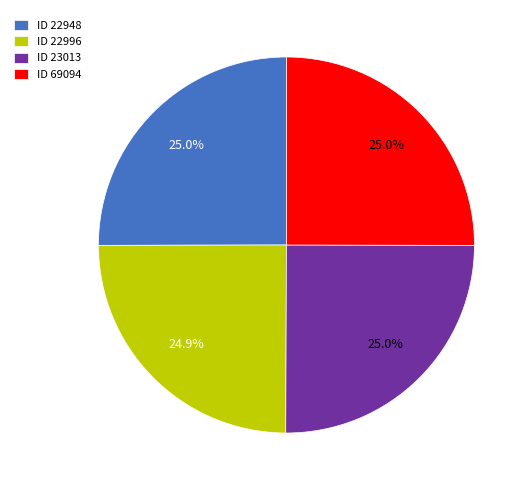

How many segments does this pie chart have?

4